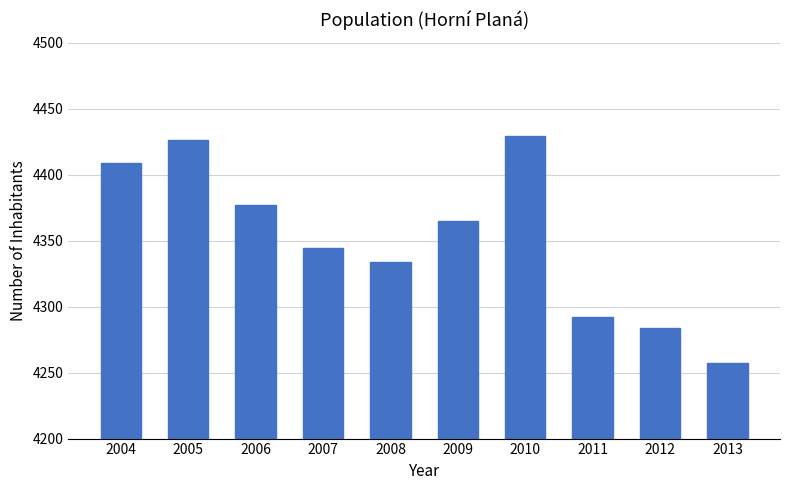

Reading left to right, list all the values displayed in this chart.

2004=4409	2005=4426	2006=4377	2007=4344	2008=4334	2009=4365	2010=4429	2011=4292	2012=4284	2013=4257